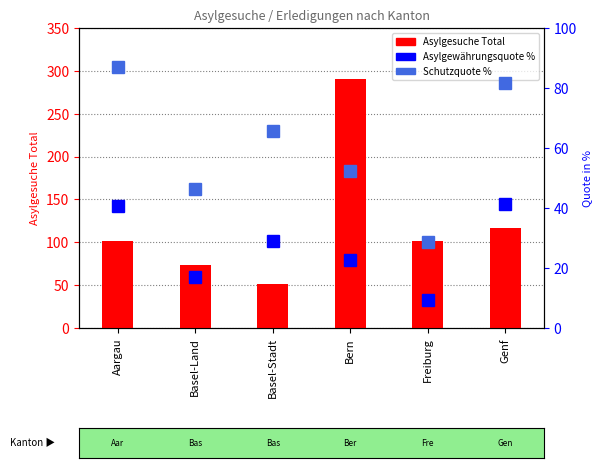

At which label does Schutzquote % reach its peak?

Aargau